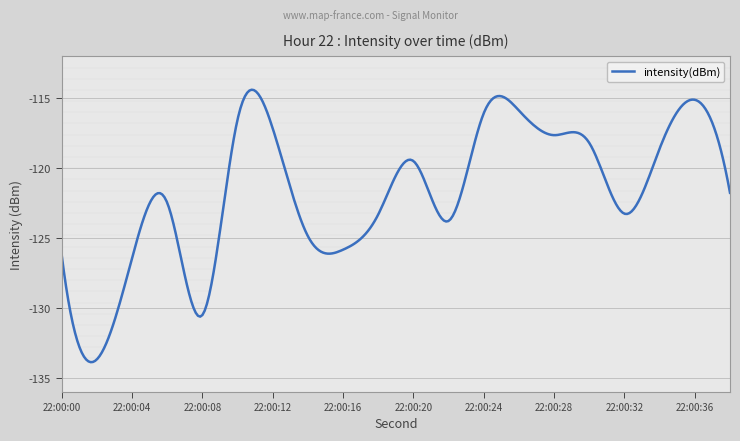

What is the smallest value displayed?

-133.7